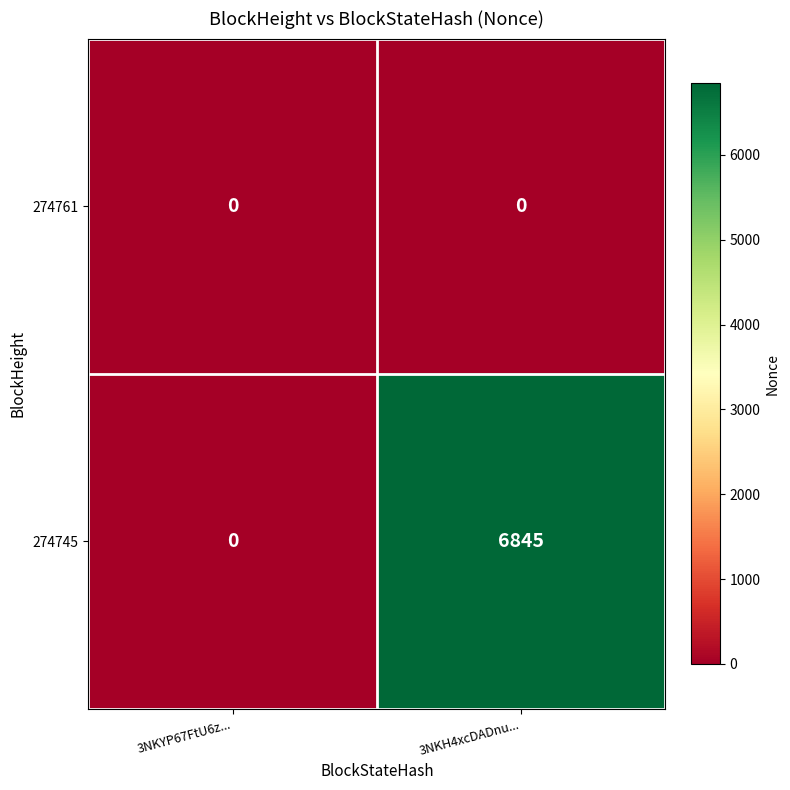

Reading left to right, list all the values displayed in this chart.

274761: 0	0
274745: 0	6845